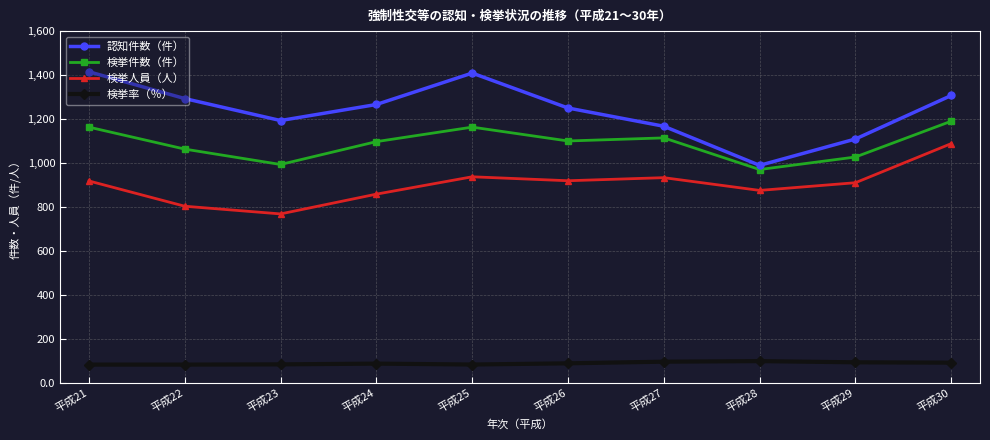

Rank the series at 平成25 from highest to lowest value.

認知件数（件）, 検挙件数（件）, 検挙人員（人）, 検挙率（％）